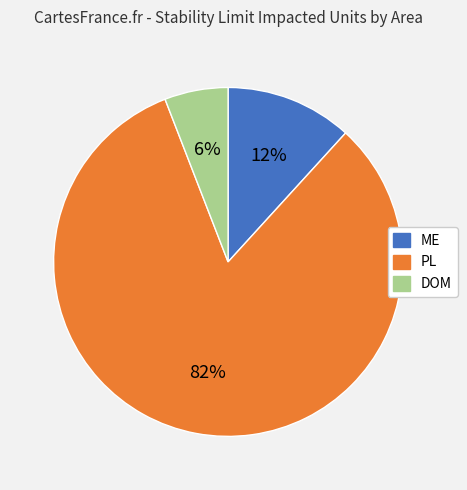

Combined, do DOM and PL account for over 50%?

Yes